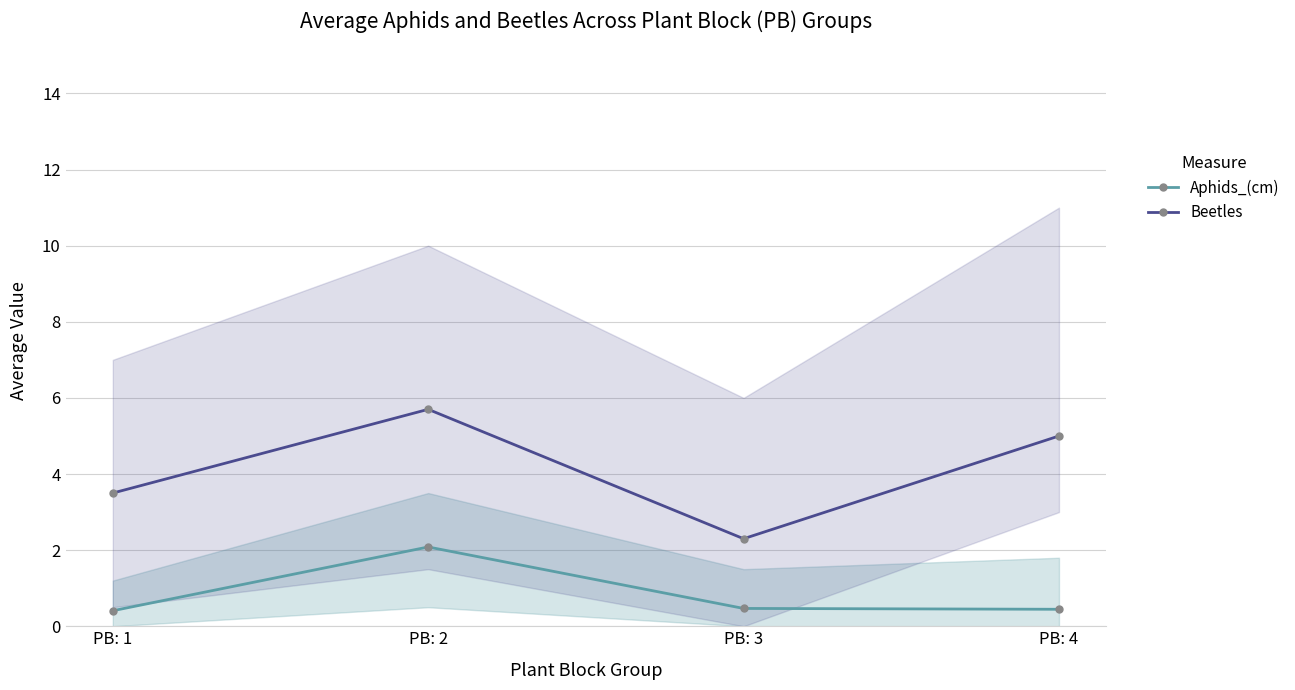

In Aphids_(cm), how many points are higher than both neighbors (excluding endpoints)?

1